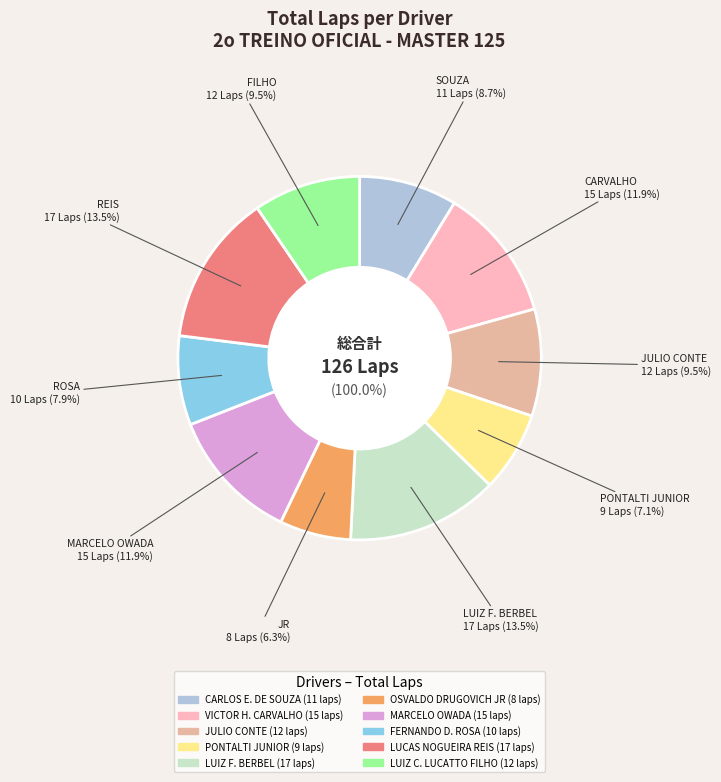

Count the number of slices in the pie.

10